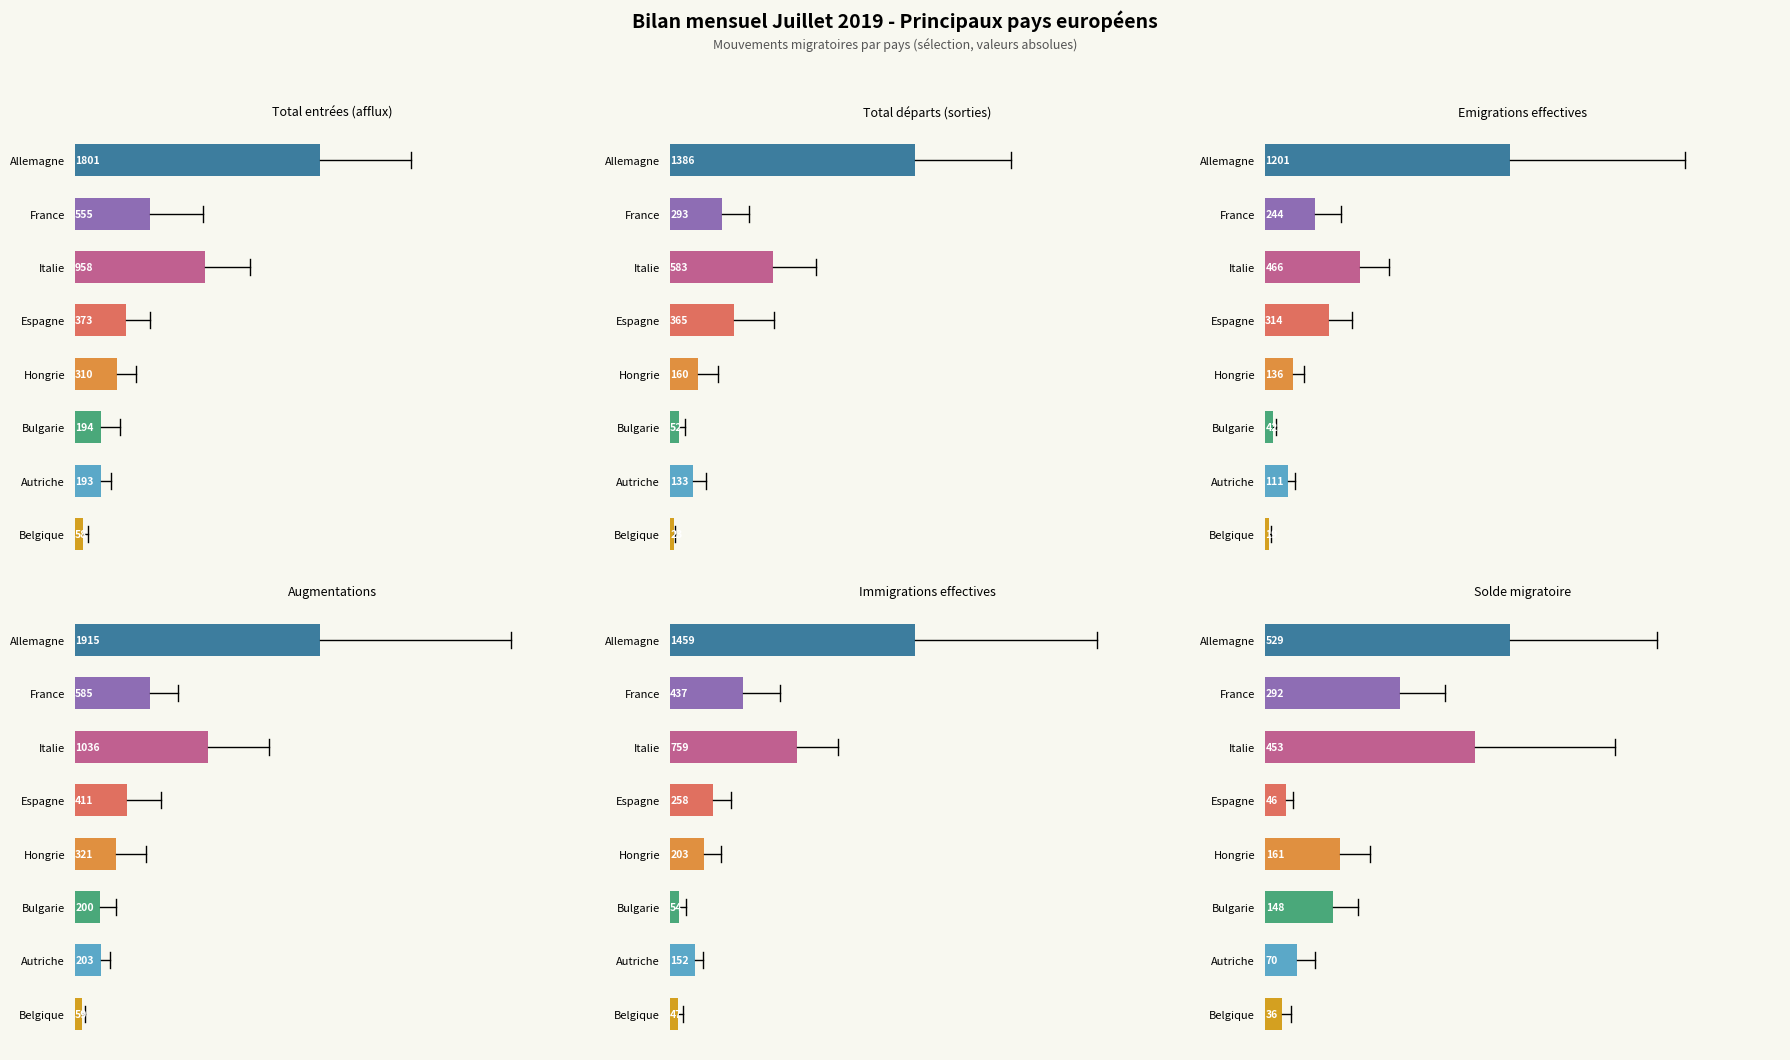

Between 2 and 7, which series saw the biggest shift?

Augmentations